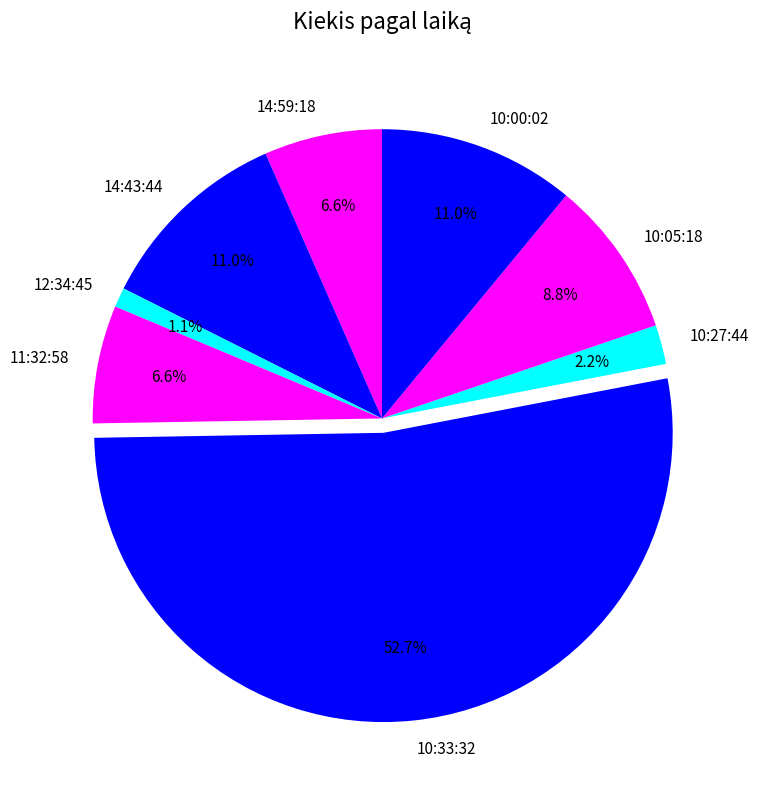

True or false: 10:00:02 accounts for 11% of the total.

True